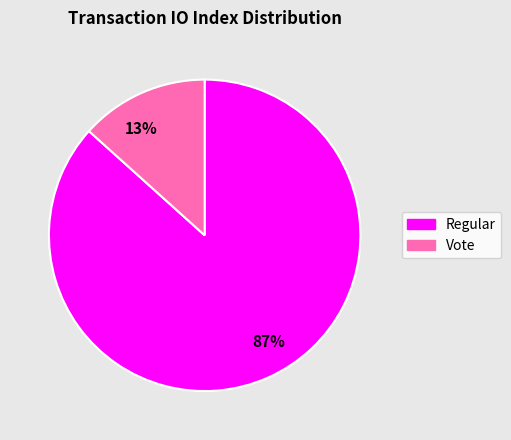

Count the number of slices in the pie.

2